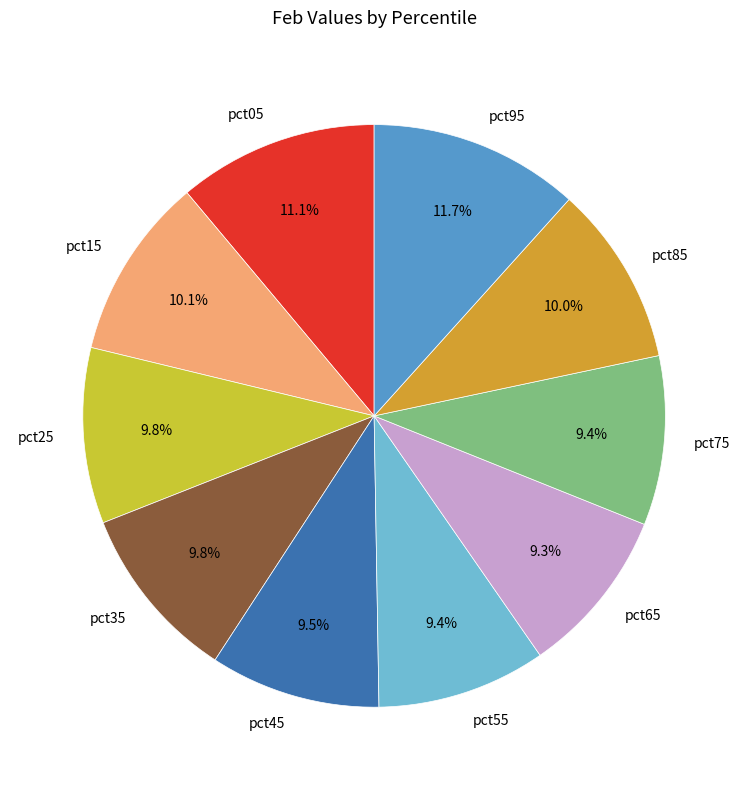

To the nearest percent, what is the average slice percentage?

10%